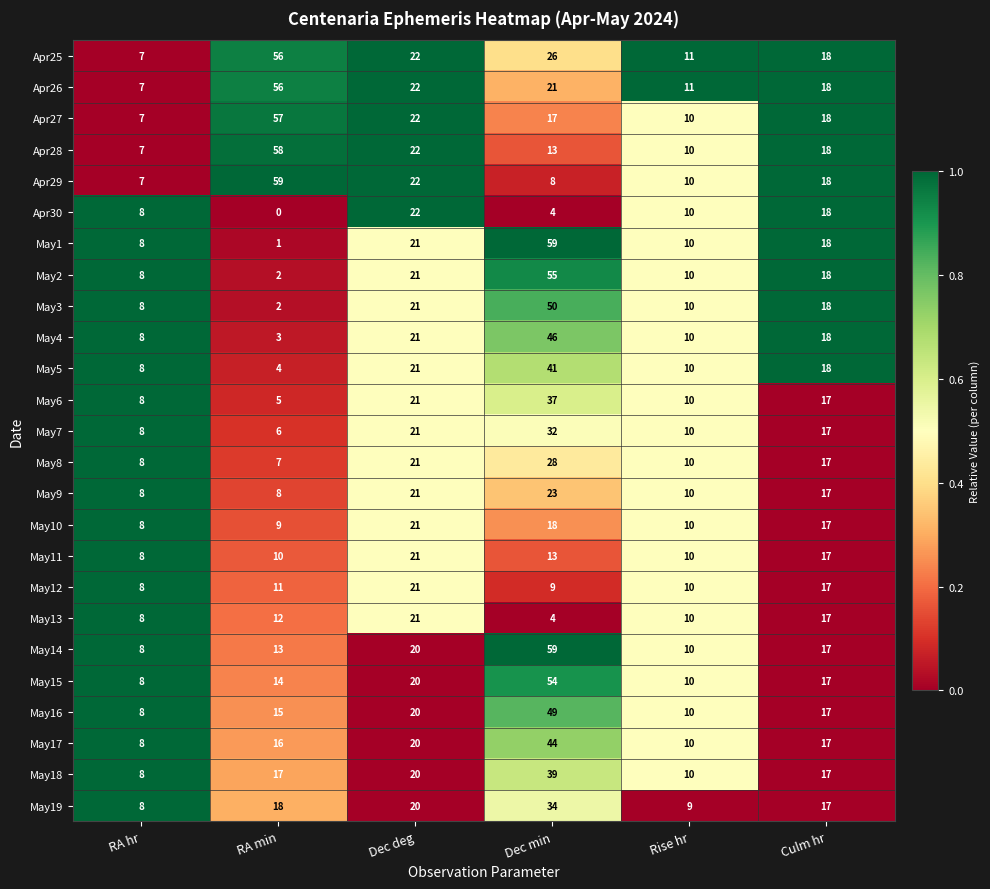

At which label is May9 closest to 15?

Culm hr